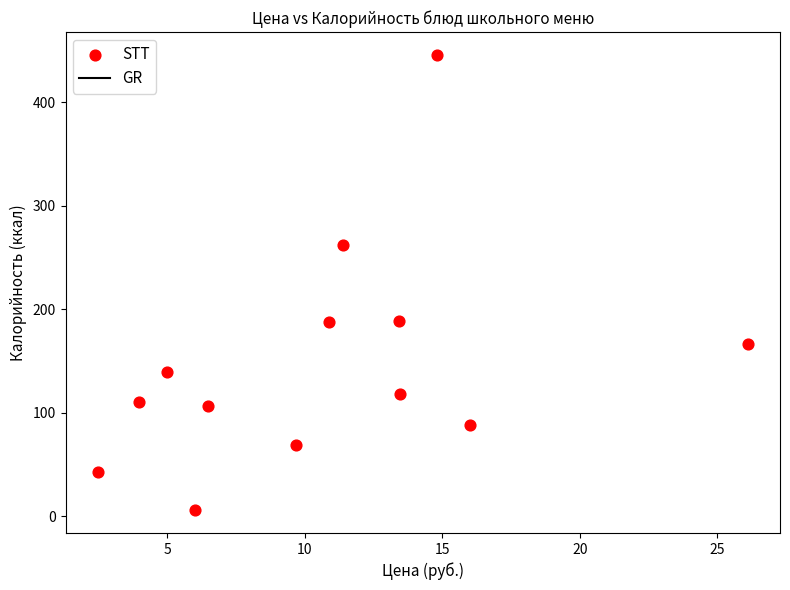

What is the range of Y values (max minus min)?

440.0